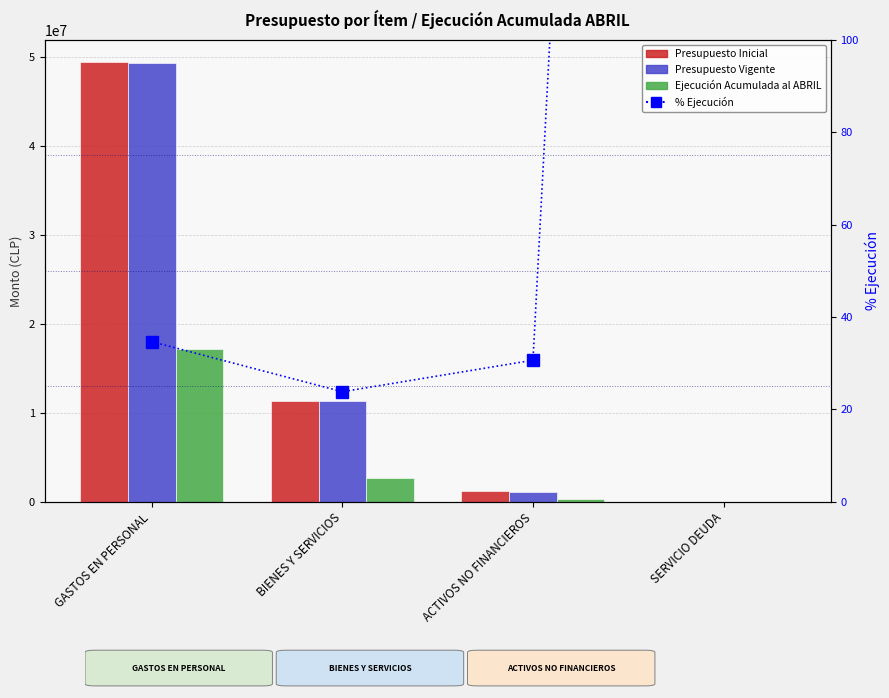

What is the difference between the highest and lowest values at GASTOS EN PERSONAL?

49469972.3